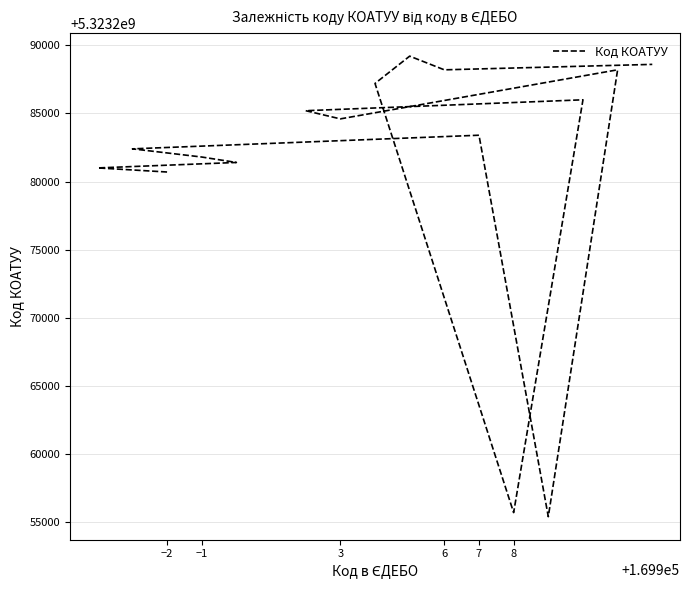

Reading left to right, list all the values displayed in this chart.

5323280701	5323281001	5323281401	5323281801	5323282401	5323282801	5323283401	5323255400	5323288203	5323284601	5323285201	5323286001	5323255700	5323287201	5323289206	5323288201	5323288601